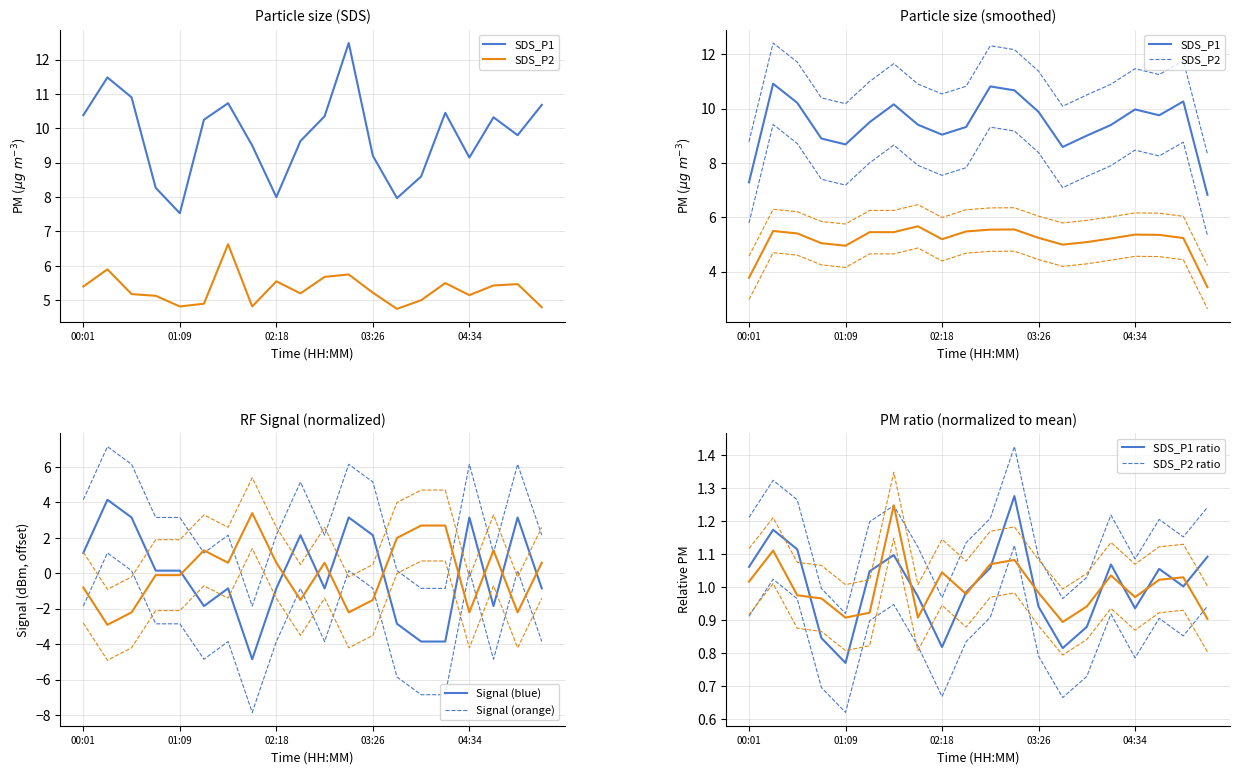

True or false: Signal (blue) and Signal (orange) cross at least once.

True